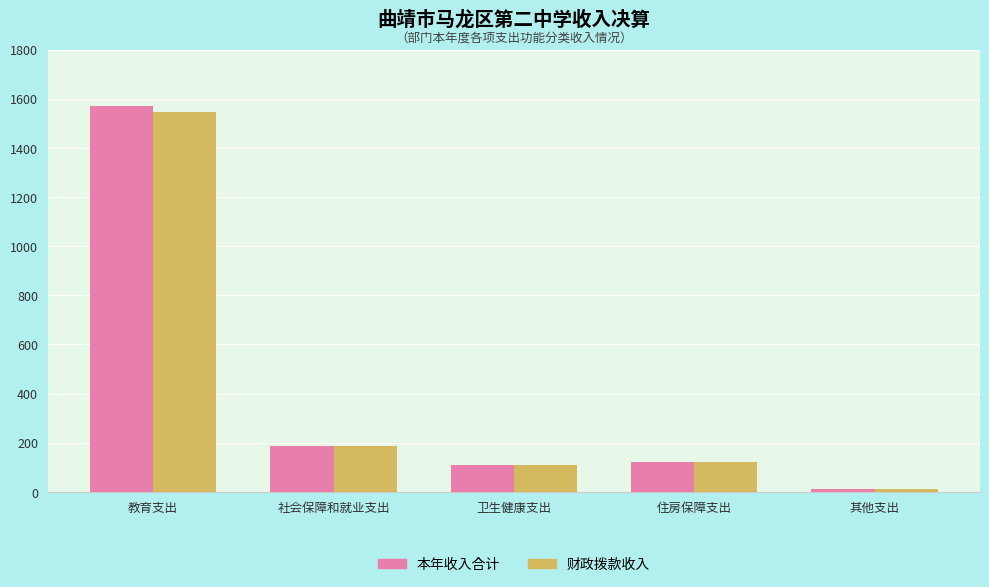

What is the approximate value of 本年收入合计 at 教育支出?

1569.0